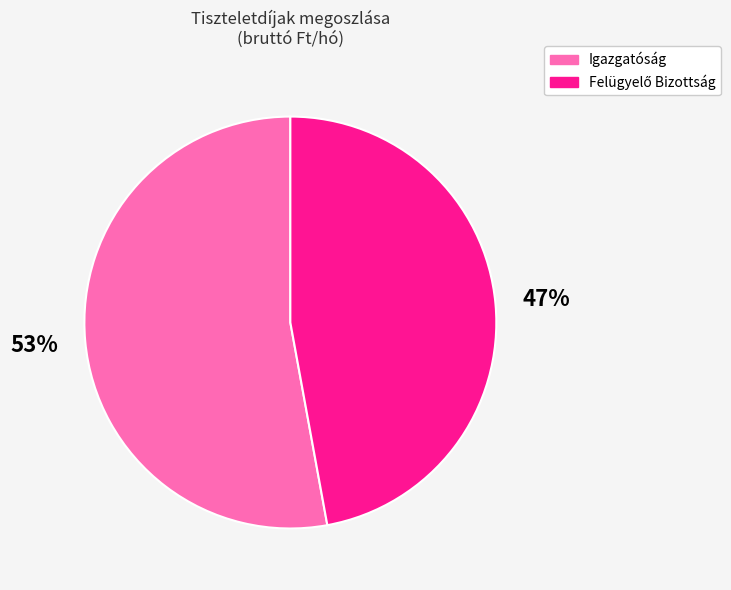

To the nearest percent, what is the average slice percentage?

50%